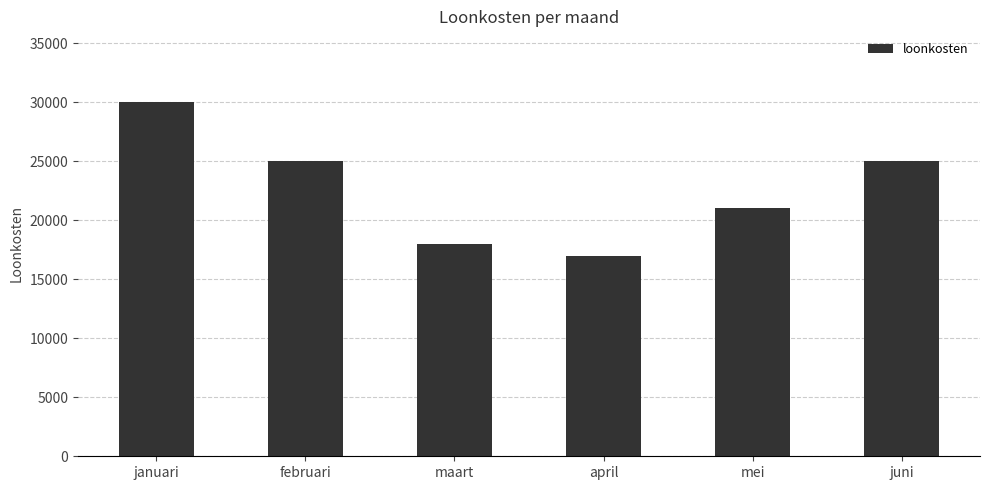

Which label corresponds to the smallest value in the chart?

april